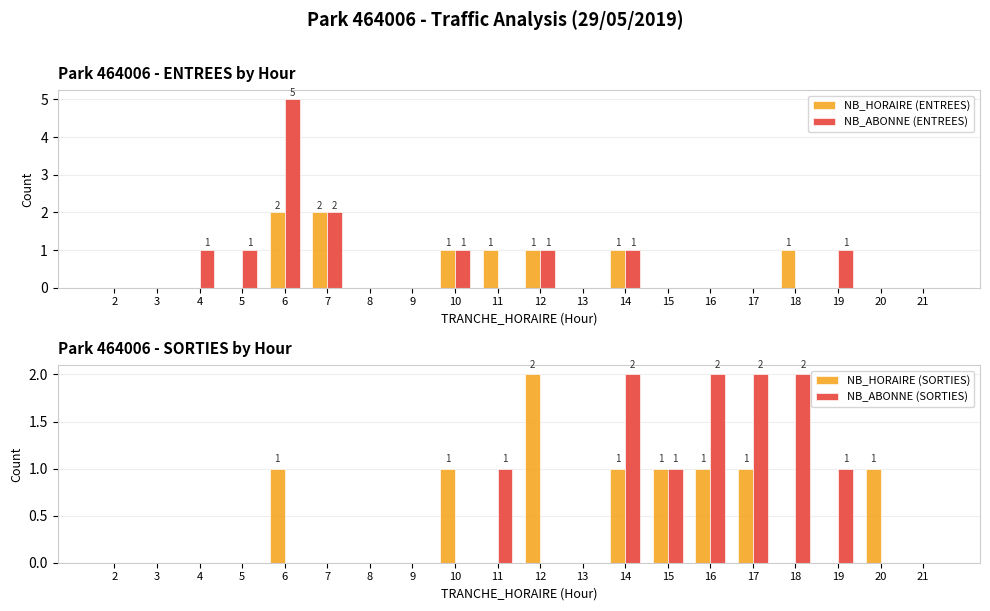

At how many categories does at least one series exceed 3?

1